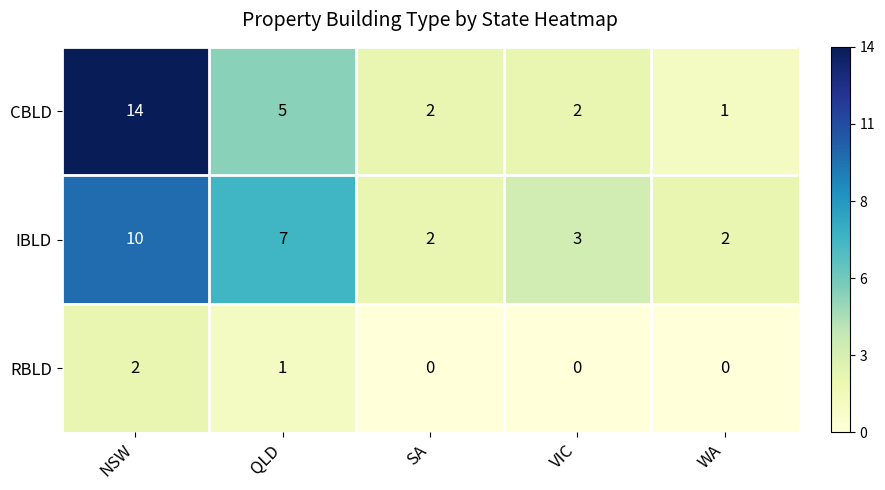

How many categories are shown in the chart?

5